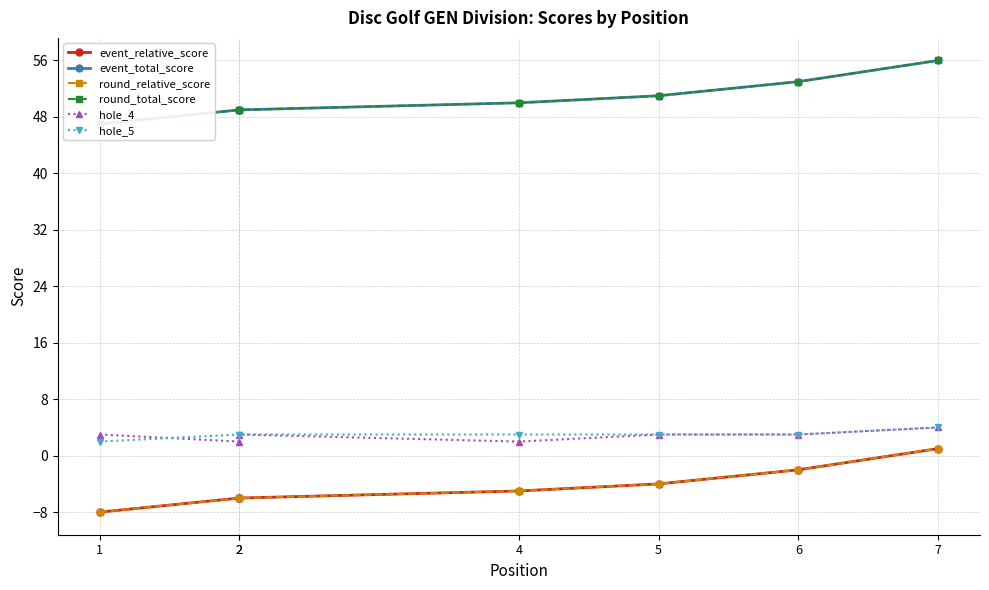

True or false: round_total_score and hole_5 intersect in this chart.

False